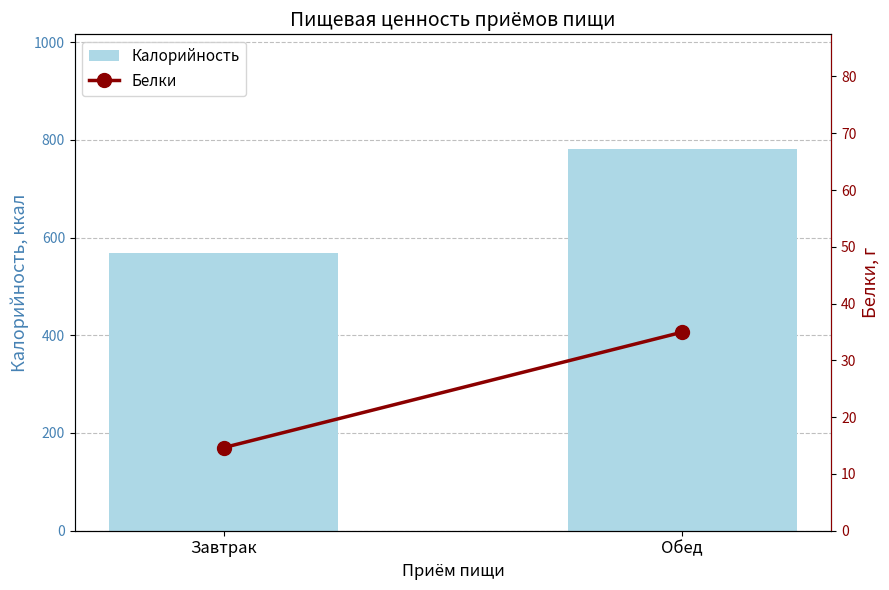

Rank the series by their average value, from lowest to highest.

Белки, Калорийность